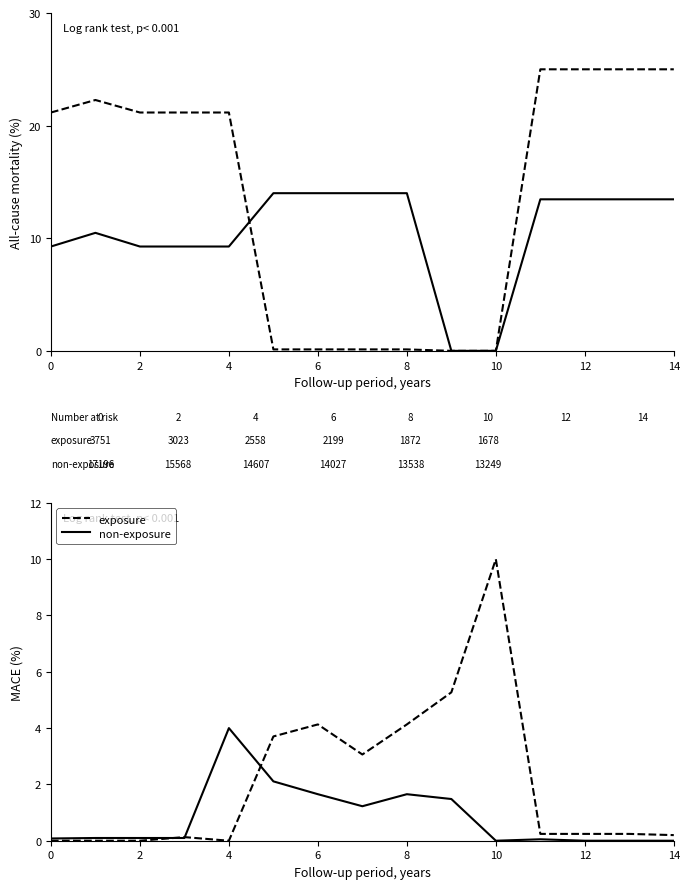

What is the difference between the maximum and minimum values in the exposure series?

10.0